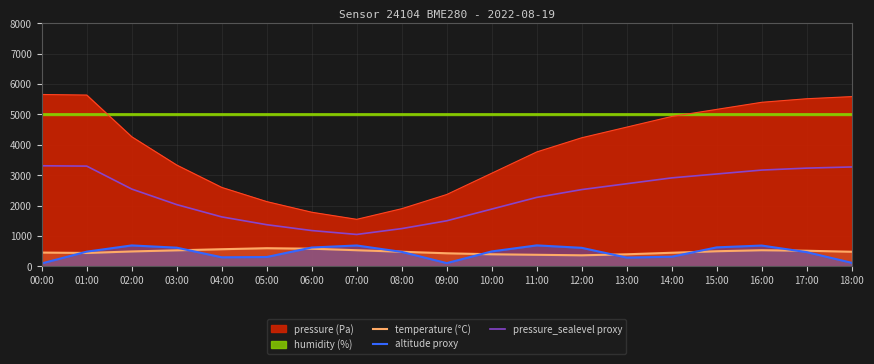

Rank the categories by temperature (°C) value from highest to lowest.

05:00, 06:00, 04:00, 07:00, 16:00, 03:00, 17:00, 15:00, 02:00, 08:00, 18:00, 00:00, 14:00, 01:00, 09:00, 10:00, 13:00, 11:00, 12:00